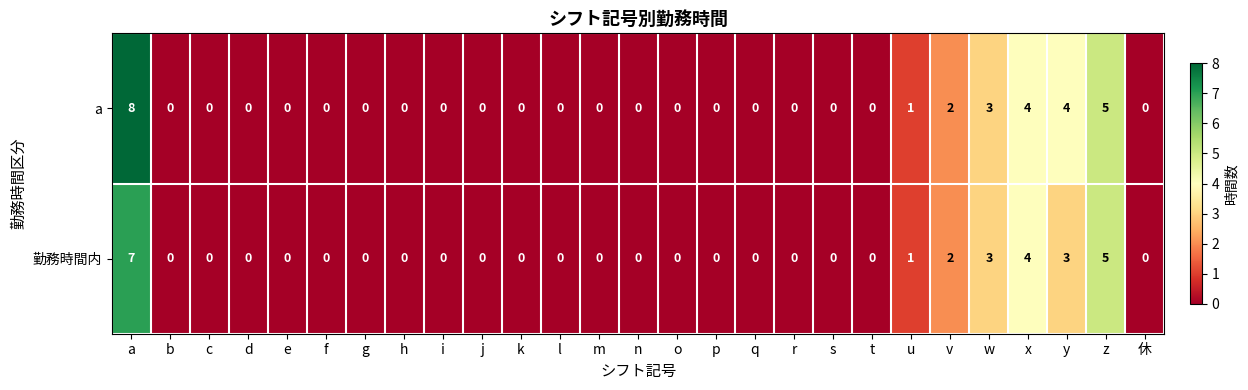

Which series has the widest spread of values?

a